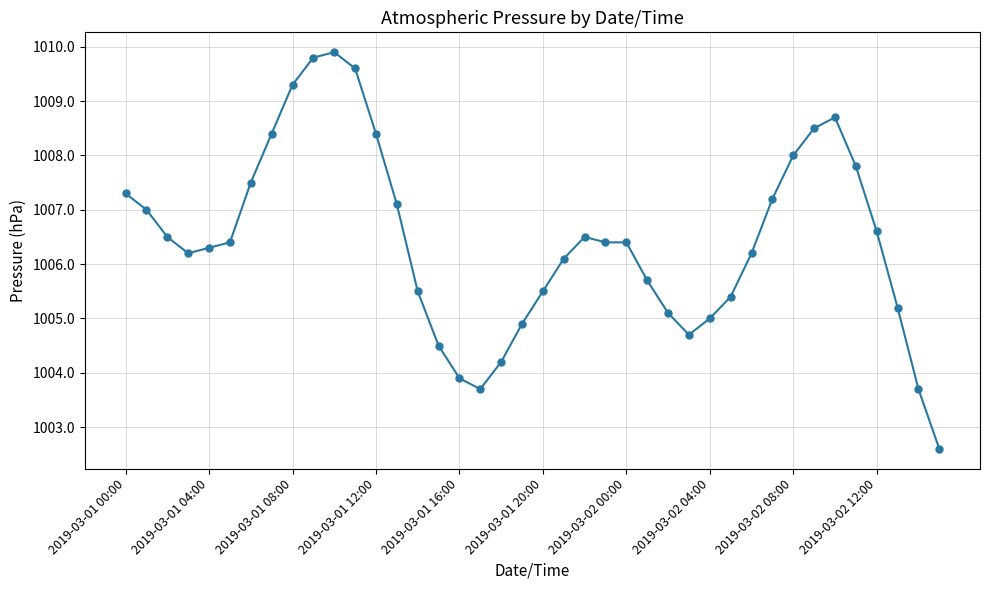

True or false: there are more than 0 points higher than both neighbors.

True